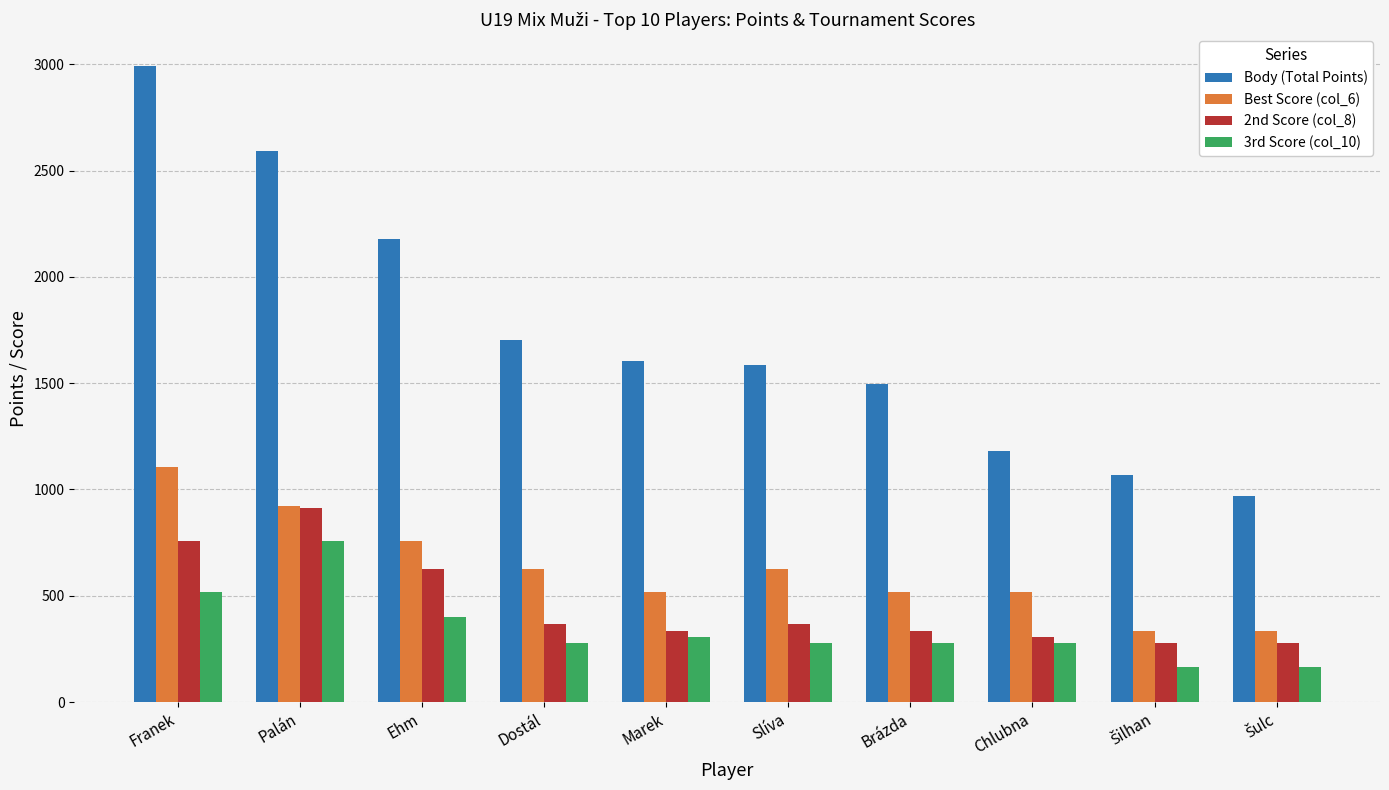

Which category has the highest value in the Best Score (col_6) series?

Franek